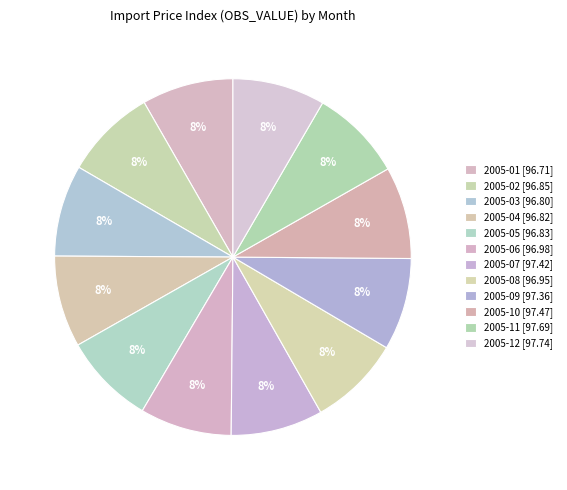

What percentage is the 2005-10 slice, to the nearest percent?

8%